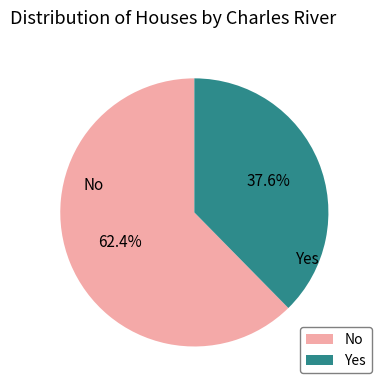

Rank the categories by value from highest to lowest.

No, Yes